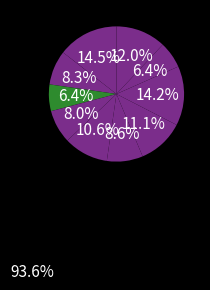

How many segments does this pie chart have?

10